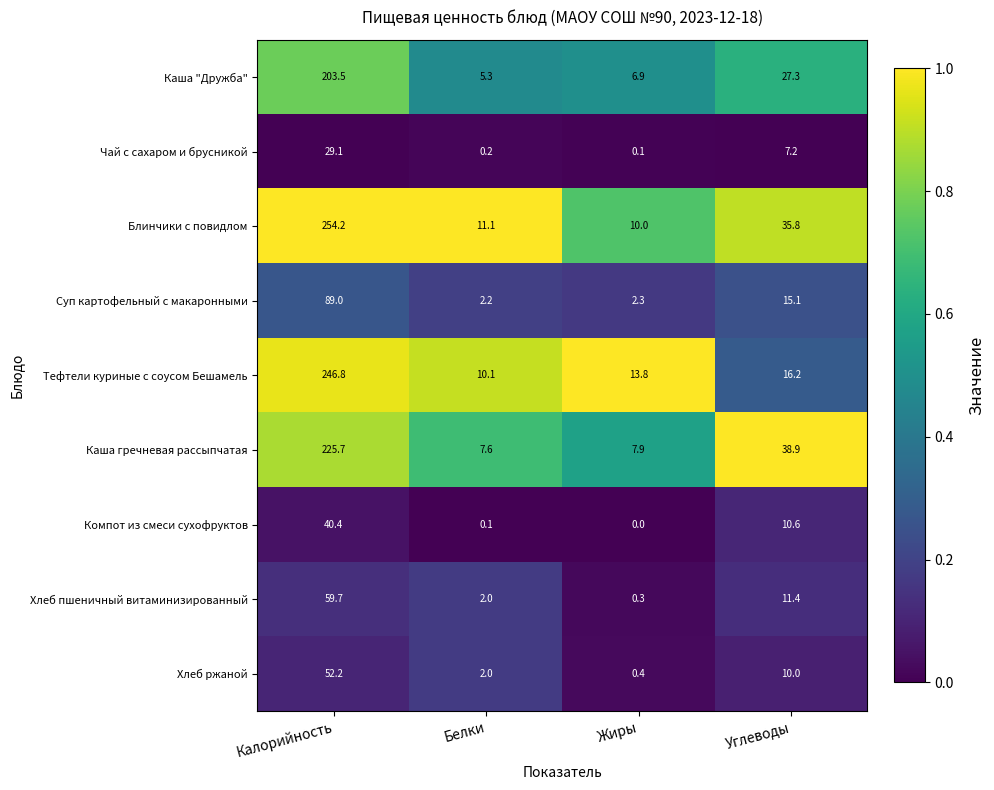

Rank the series at Калорийность from lowest to highest value.

Чай с сахаром и брусникой, Компот из смеси сухофруктов, Хлеб ржаной, Хлеб пшеничный витаминизированный, Суп картофельный с макаронными, Каша "Дружба", Каша гречневая рассыпчатая, Тефтели куриные с соусом Бешамель, Блинчики с повидлом